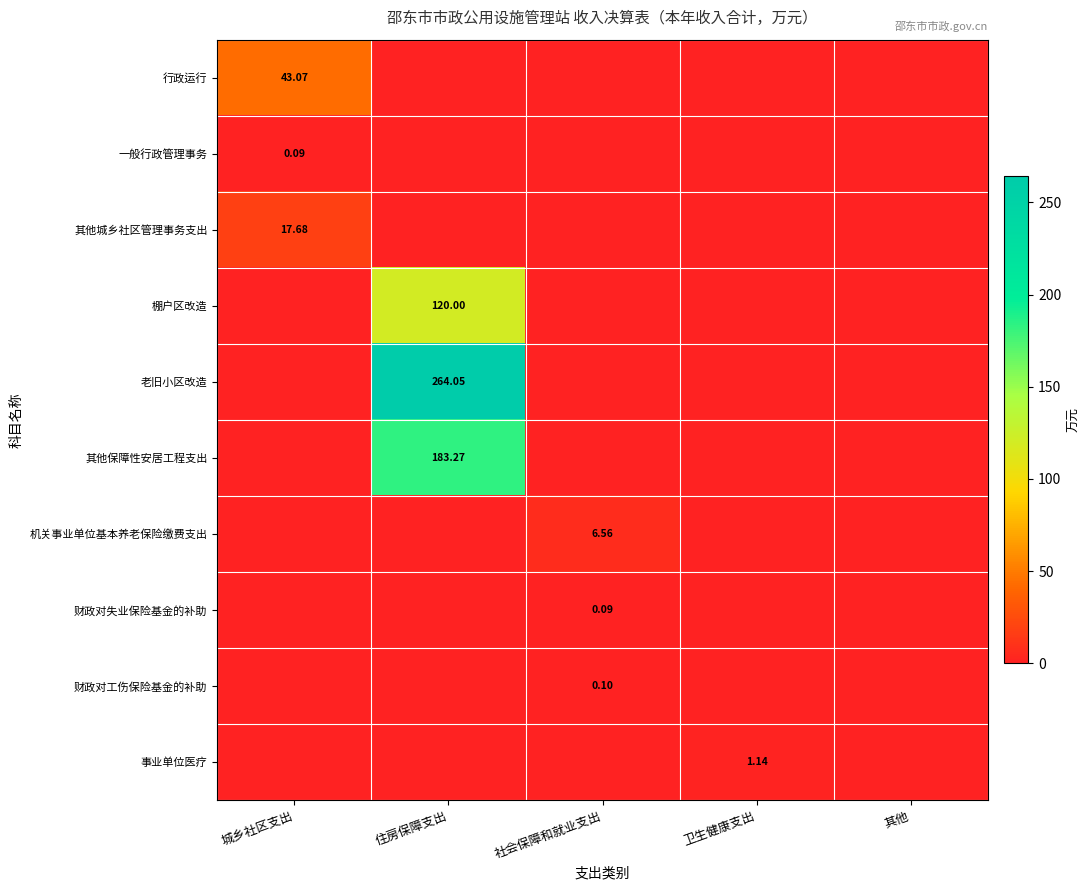

At which category is the sum across all series the highest?

住房保障支出